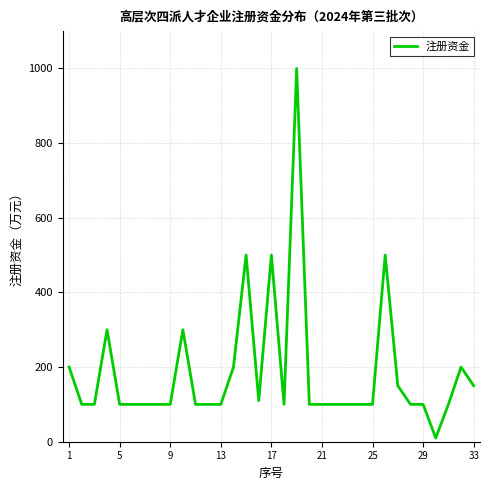

The value at 21 is 100. True or false?

True